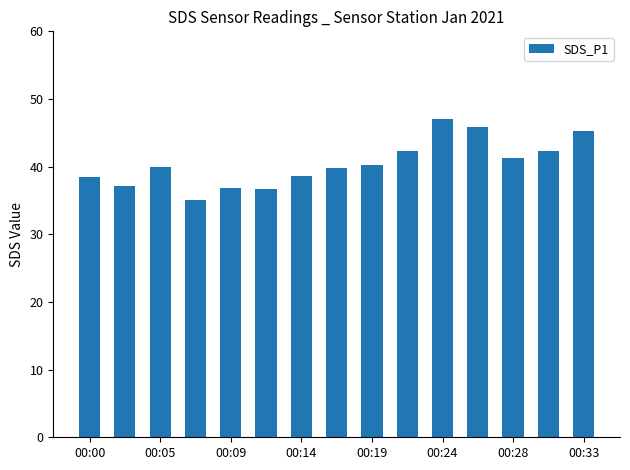

What is the value of the 12th bar from the left?

45.8